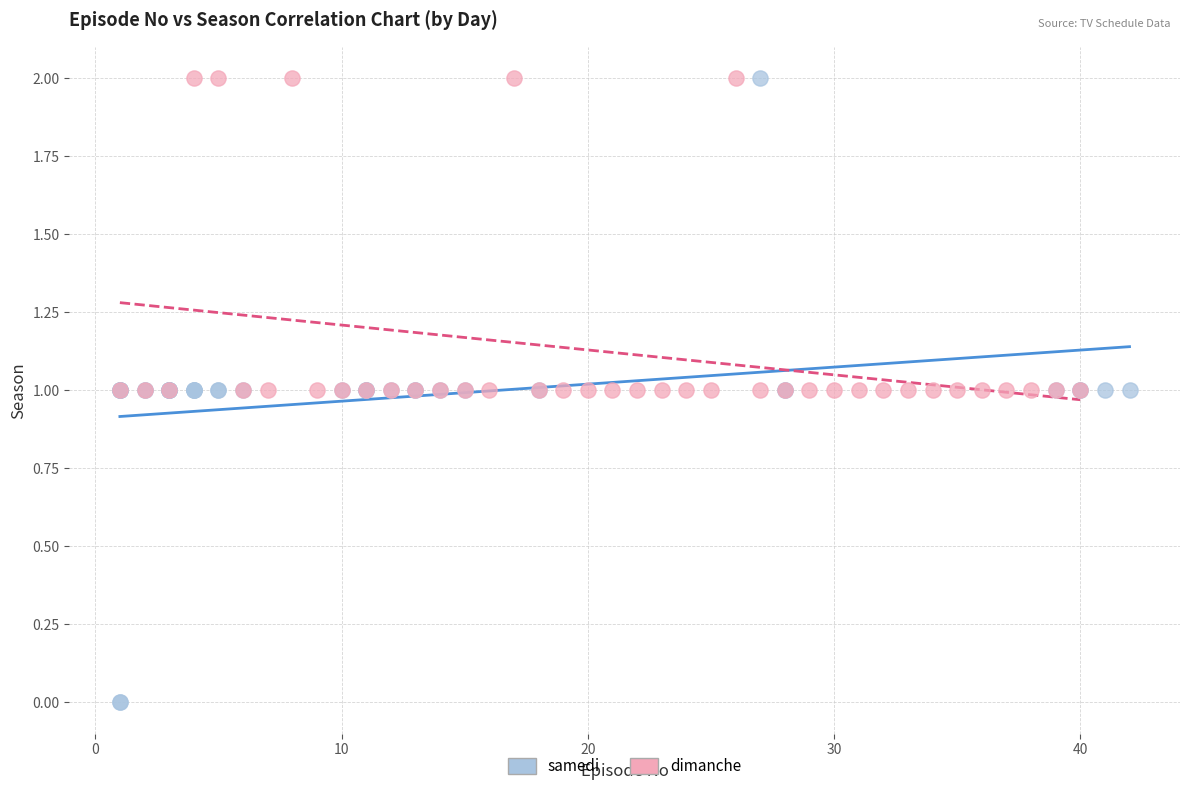

Which series reaches the minimum Y coordinate?

samedi